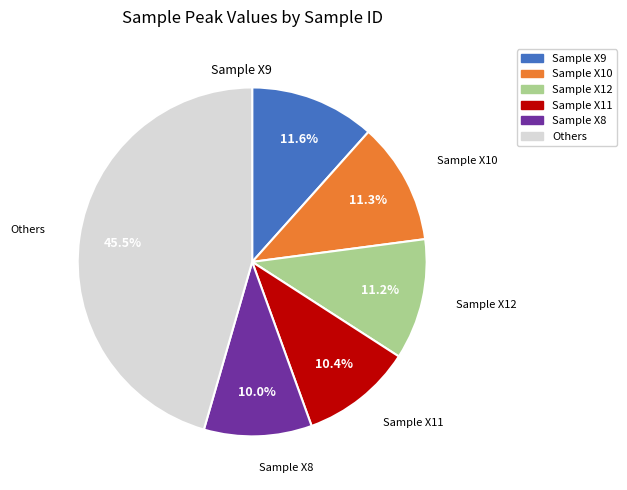

Does any single category account for the majority?

No